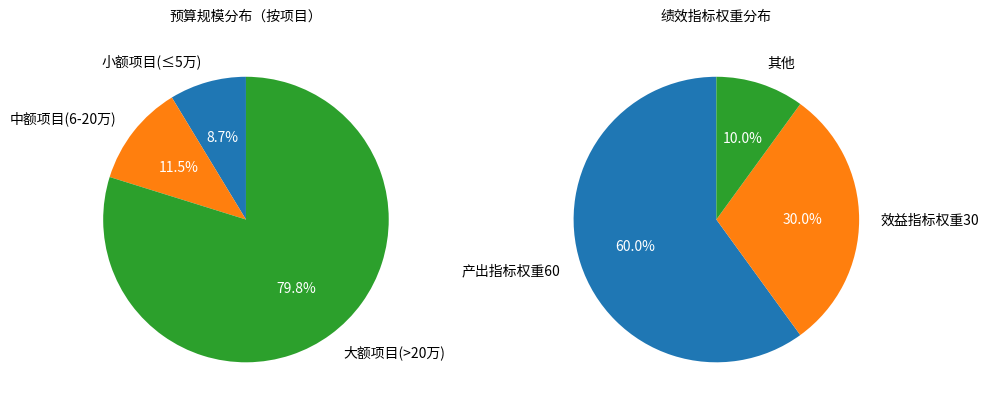

Which category has the biggest portion of the pie?

产出指标